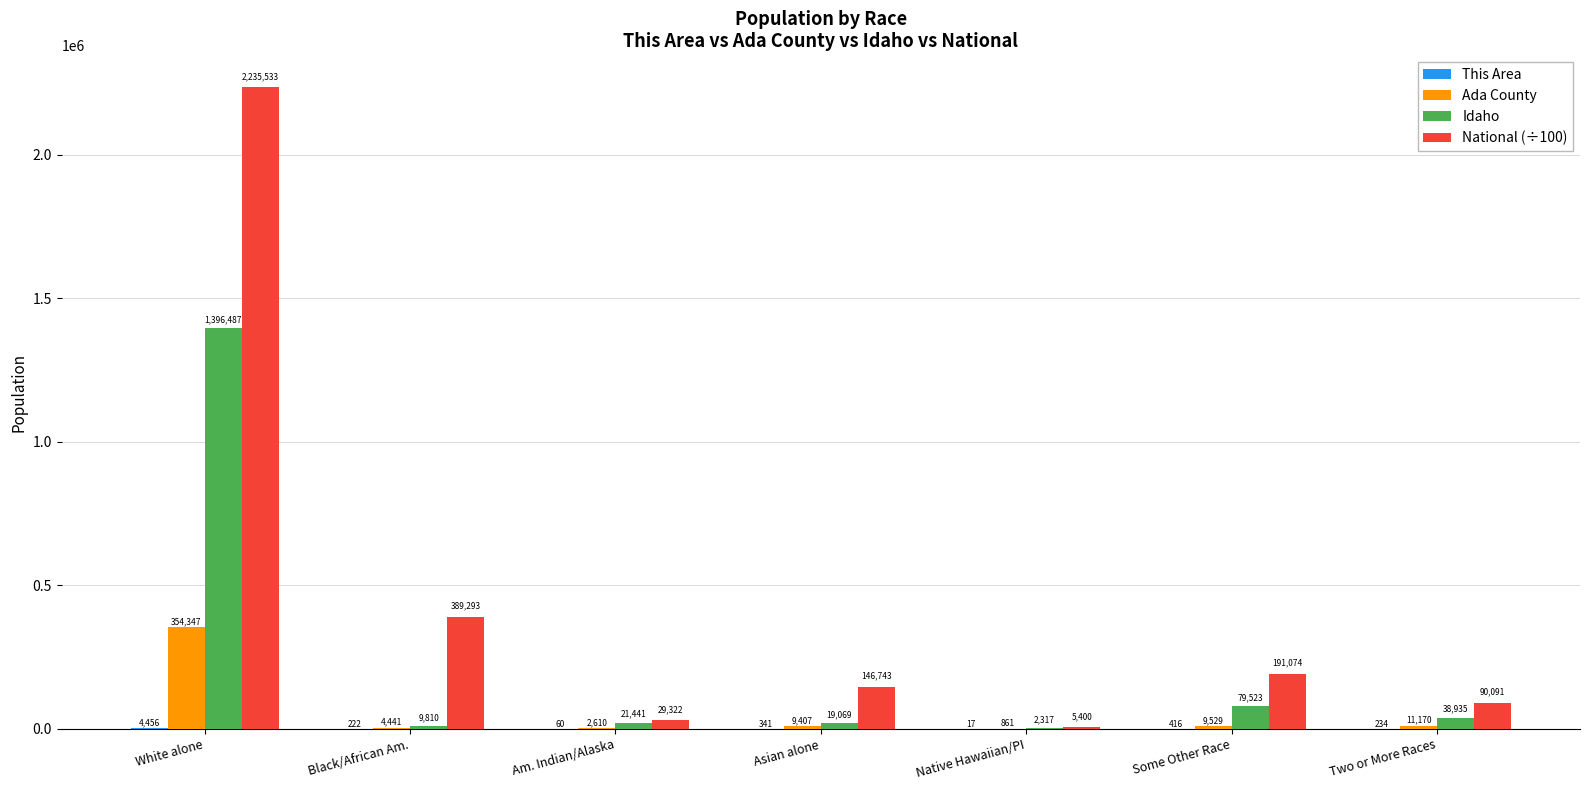

The National (÷100) series shows 191073.7 at Some Other Race. True or false?

True